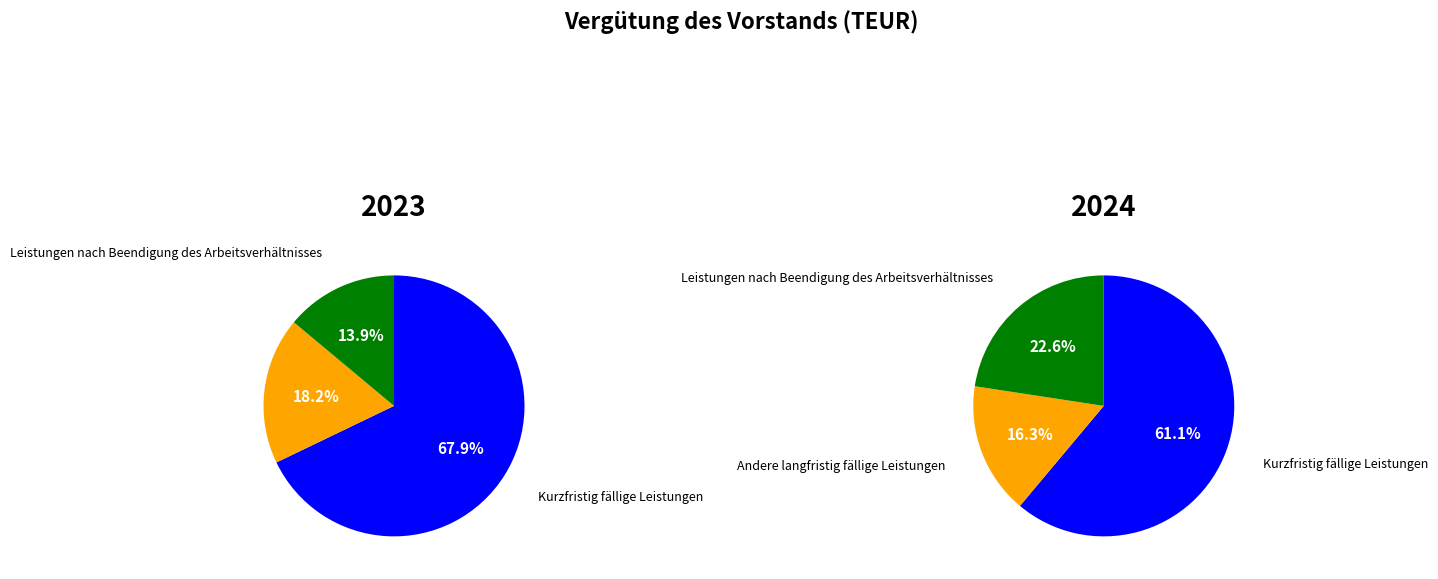

To the nearest percent, what is the average slice percentage?

33%